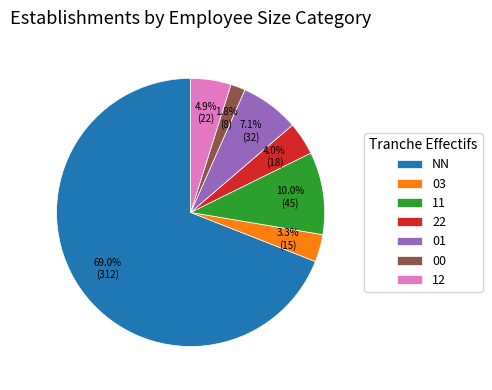

What is the largest slice in the pie chart?

NN